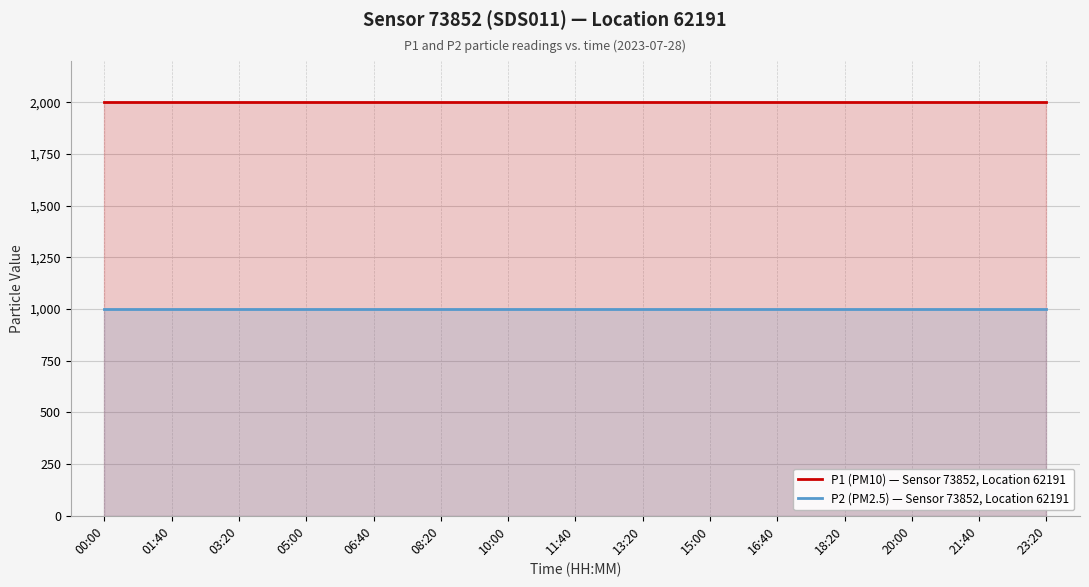

What is the sum of the P2 (PM2.5) — Sensor 73852, Location 62191 values at 10:00 and 16:40?

1999.8